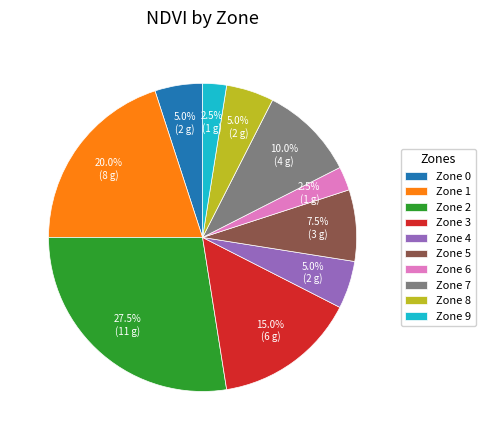

Is there a majority slice in this chart?

No